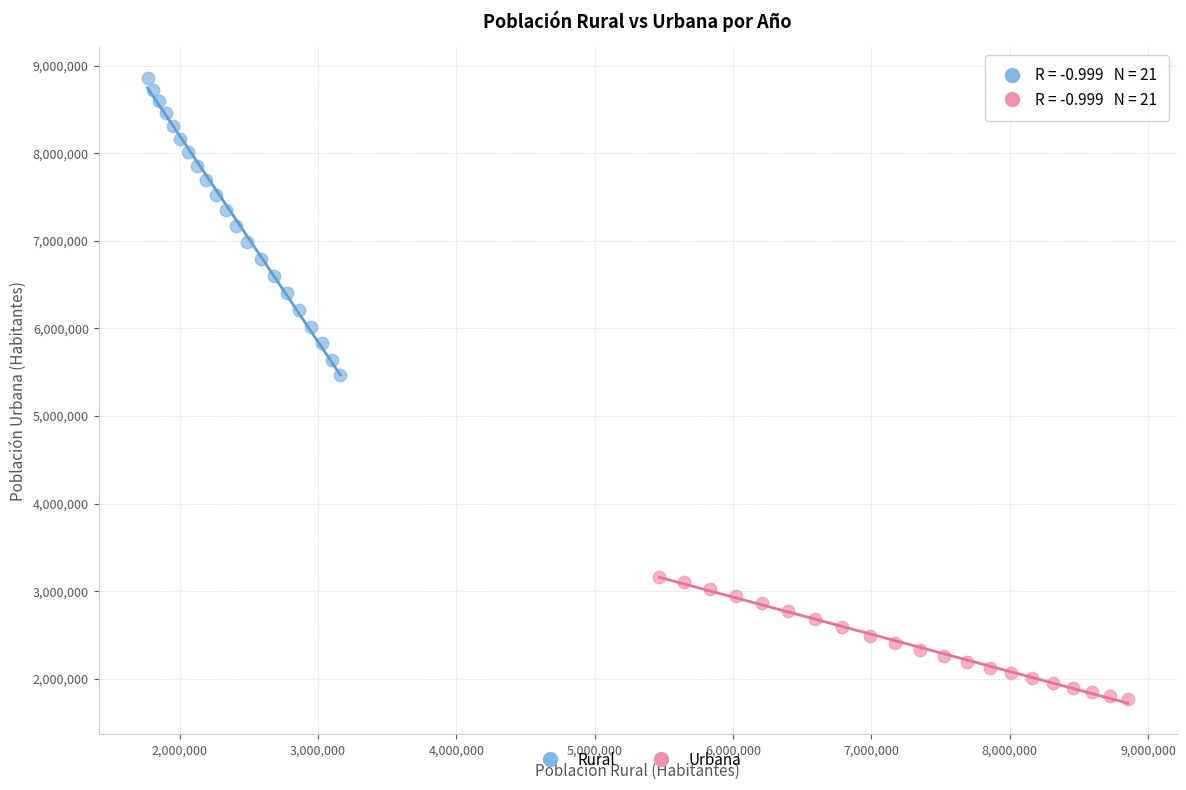

Which series contains the highest Y value?

Rural